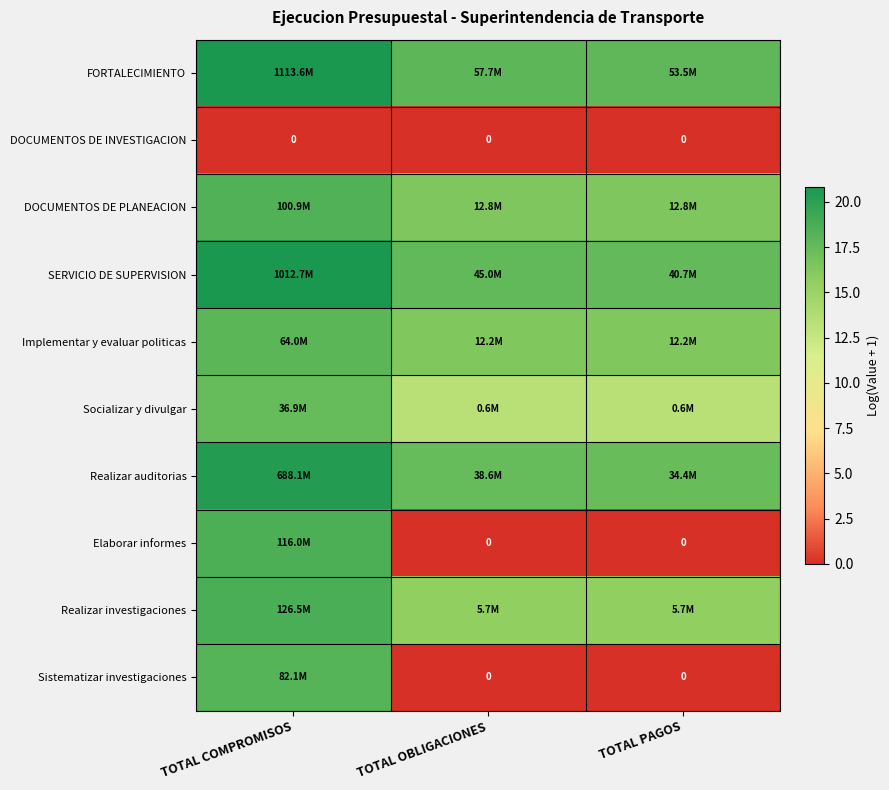

Read the DOCUMENTOS DE PLANEACION value at TOTAL OBLIGACIONES.

16.4